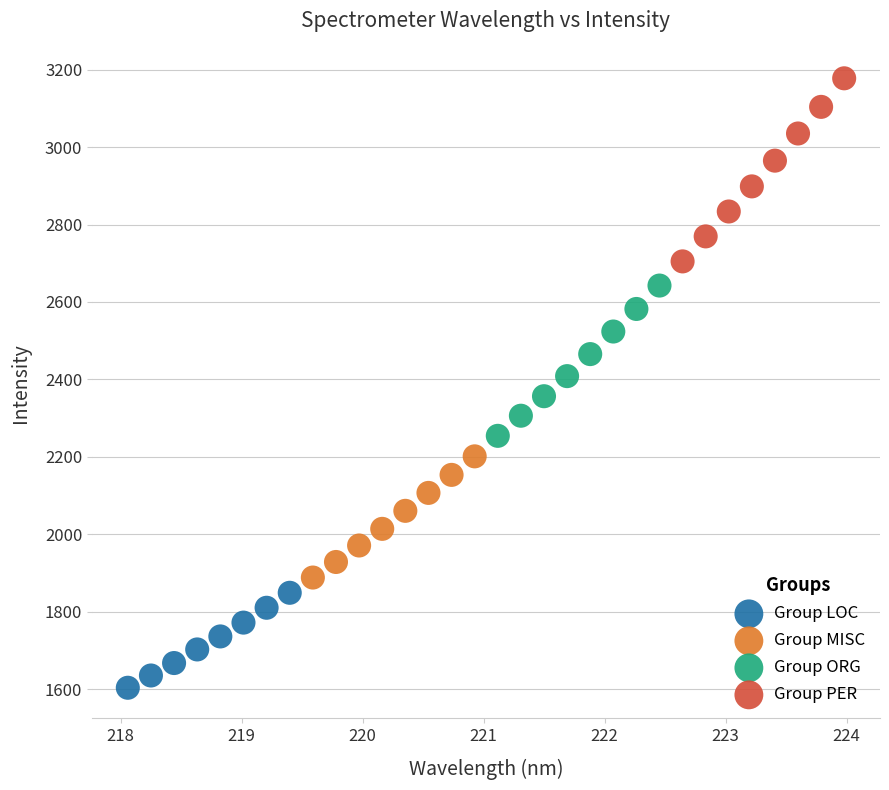

Which series reaches the maximum Y coordinate?

Group PER